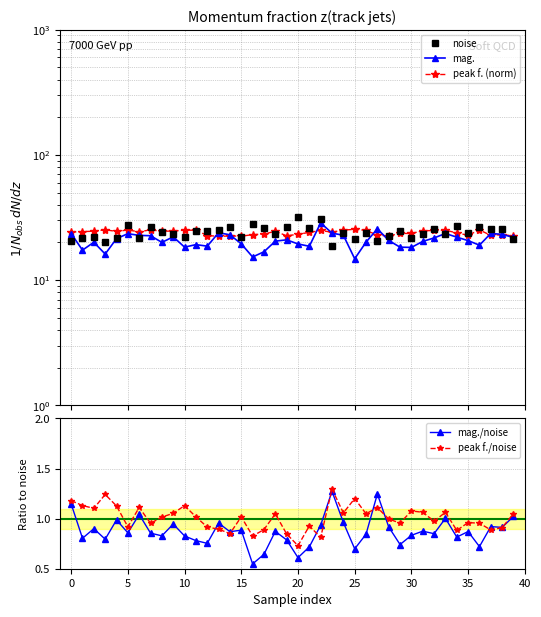

True or false: mag./noise has more than 0 points higher than both neighbors.

True